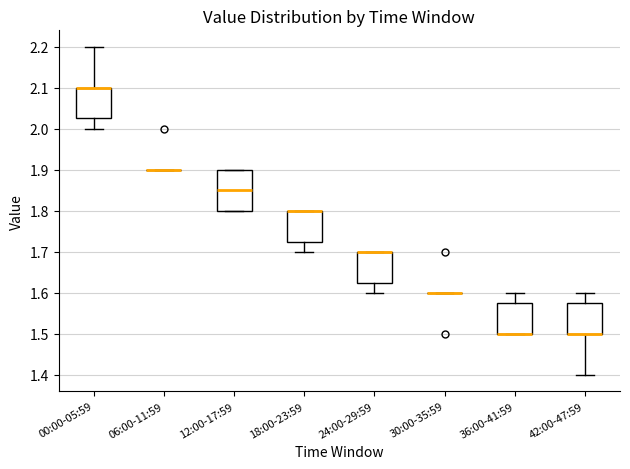

Where is the upper edge of the box for 36:00-41:59 on the y-axis? The values are not printed on the chart, so give them approximately, as read against the axis.

1.58